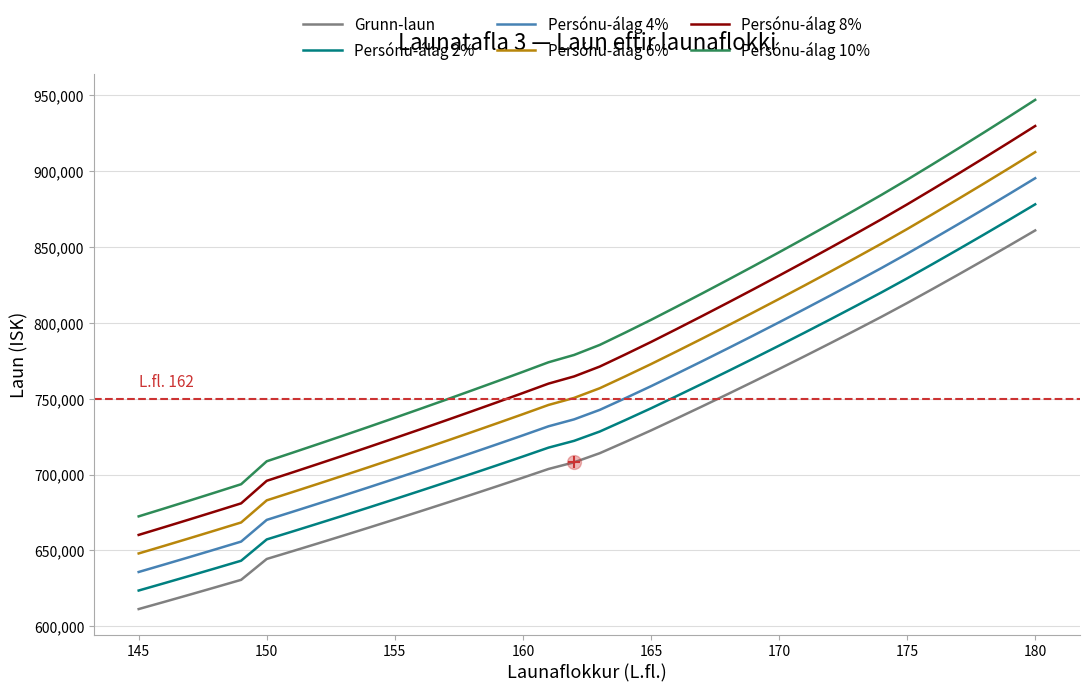

True or false: Persónu-álag 6% and Grunn-laun intersect in this chart.

False